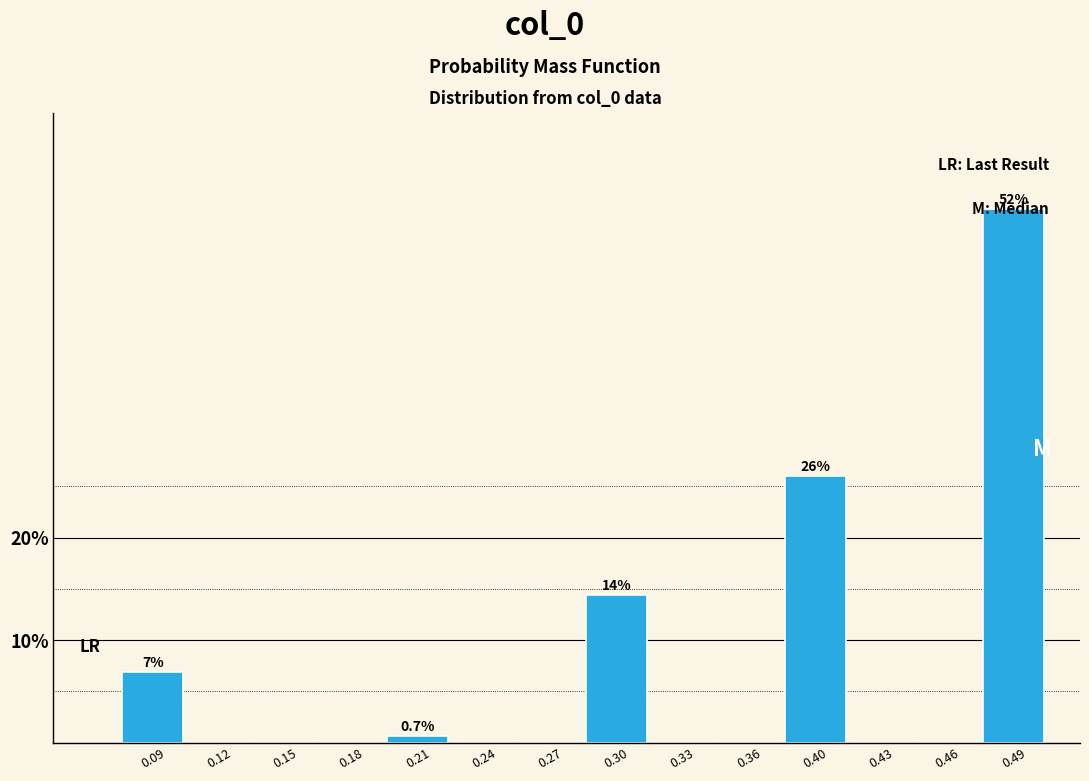

Are the bars horizontal?

No